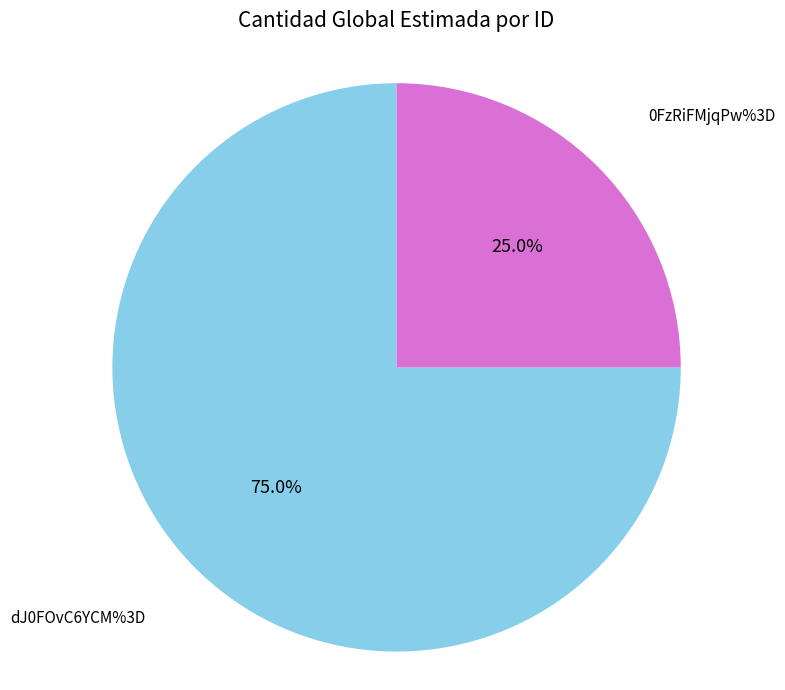

What percentage is the dJ0FOvC6YCM%3D slice, to the nearest percent?

75%